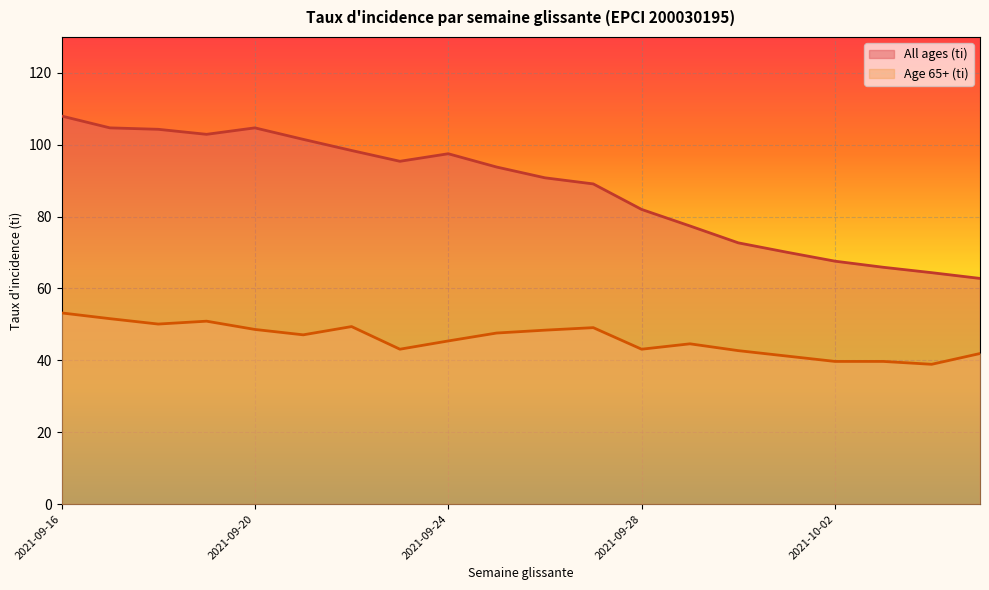

How many values in the All ages (ti) series exceed 93?

10